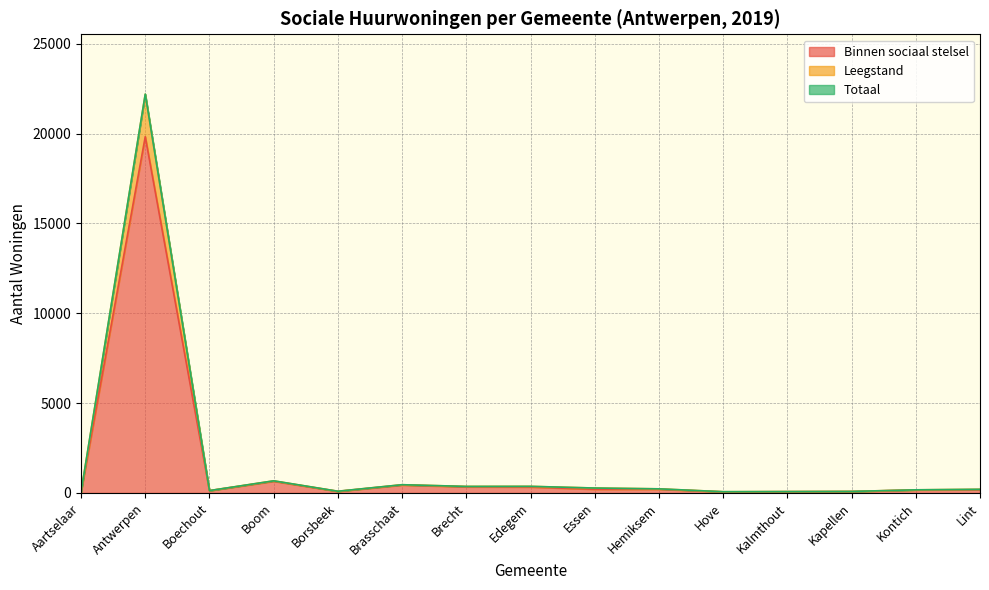

Which has a higher value, Aartselaar or Lint?

Lint